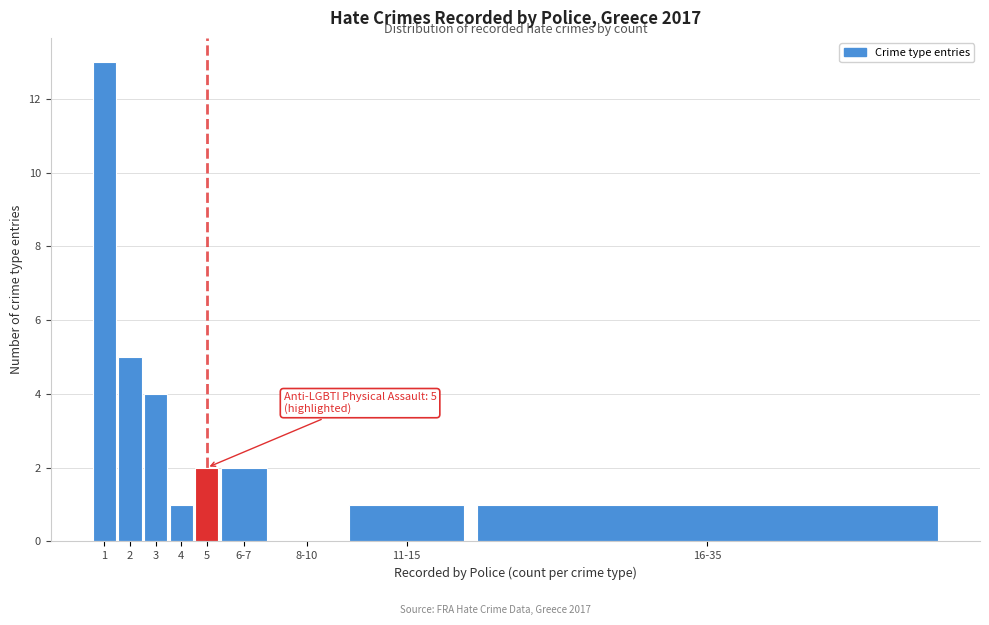

Reading left to right, extract all data points from this chart.

1=13	2=5	3=4	4=1	5=2	6-7=2	8-10=0	11-15=1	16-35=1